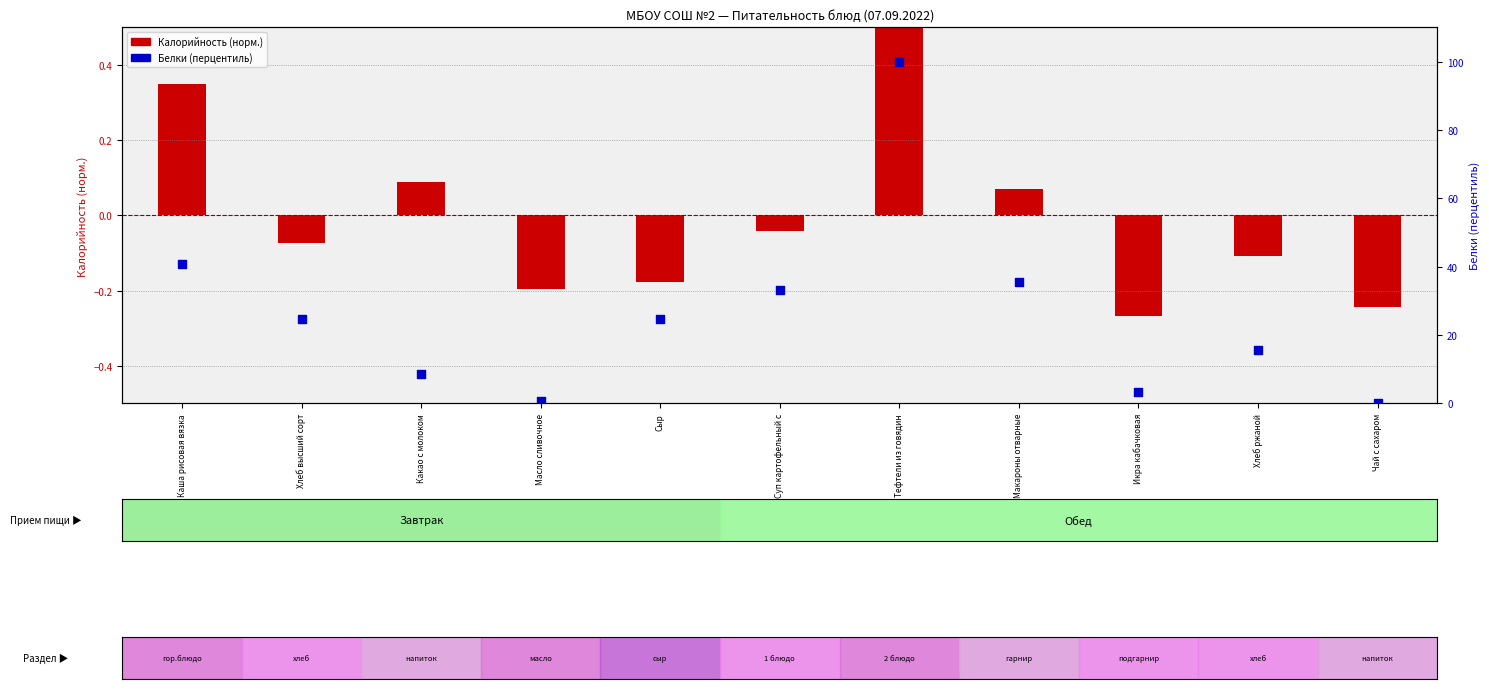

Is the value of Белки (перцентиль) at Суп картофельный с greater than the value of Калорийность (норм.) at Какао с молоком?

Yes